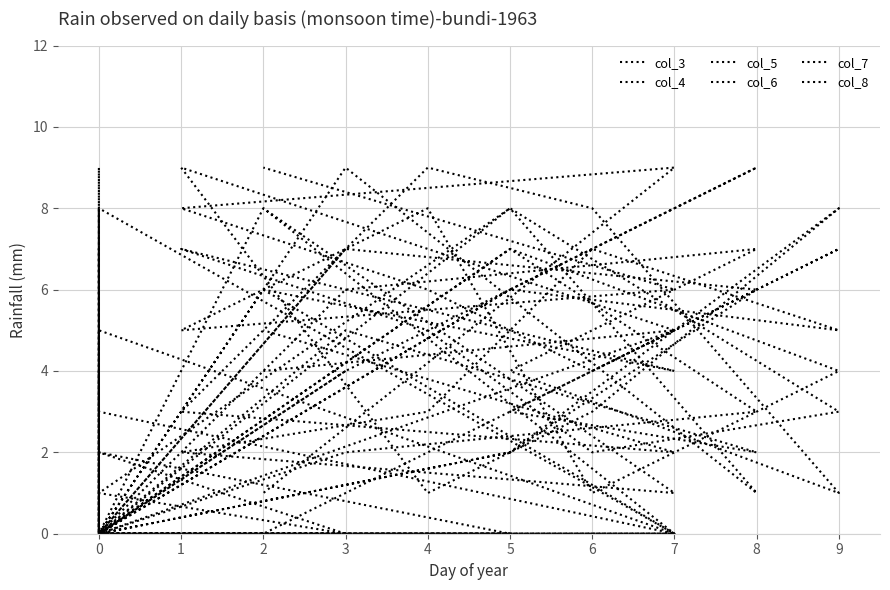

How many series are shown in this chart?

6